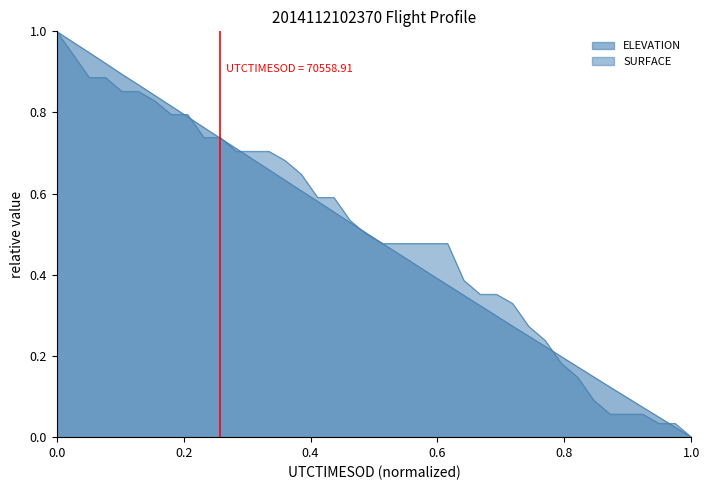

Which series ends up on top after the final intersection of ELEVATION and SURFACE?

SURFACE